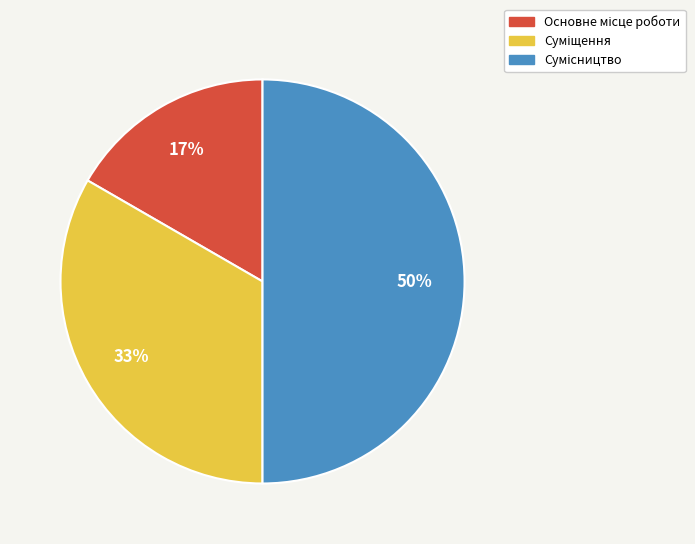

To the nearest percent, what is the average slice percentage?

33%